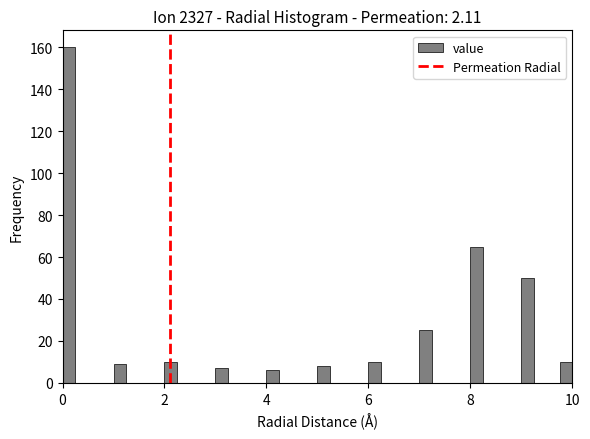

Around what value on the x-axis is the tallest bar? Give the approximate position of its centre, as read against the axis.

0.2